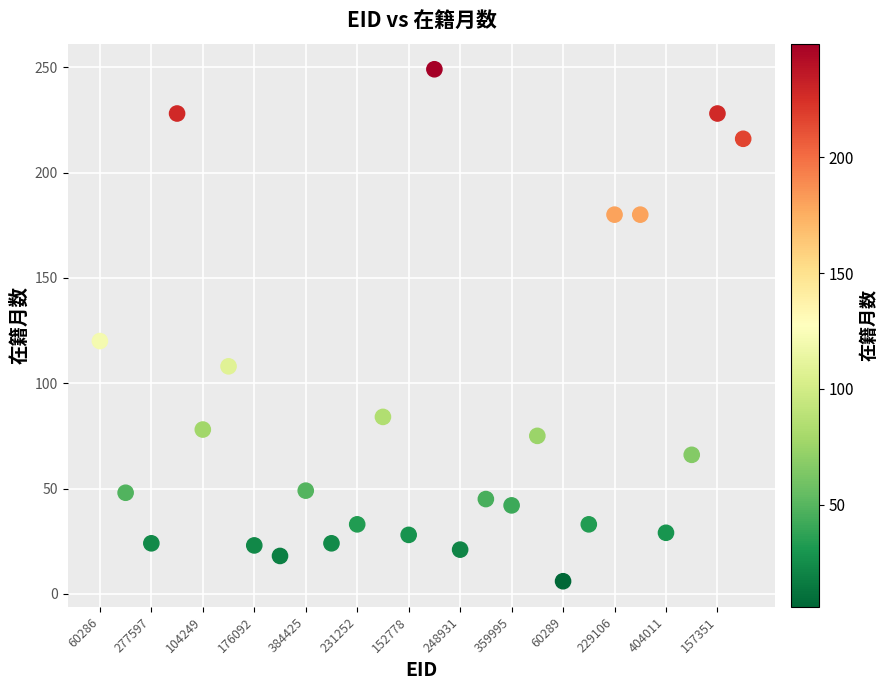

What Y value in the scatter plot is closest to 127?

120